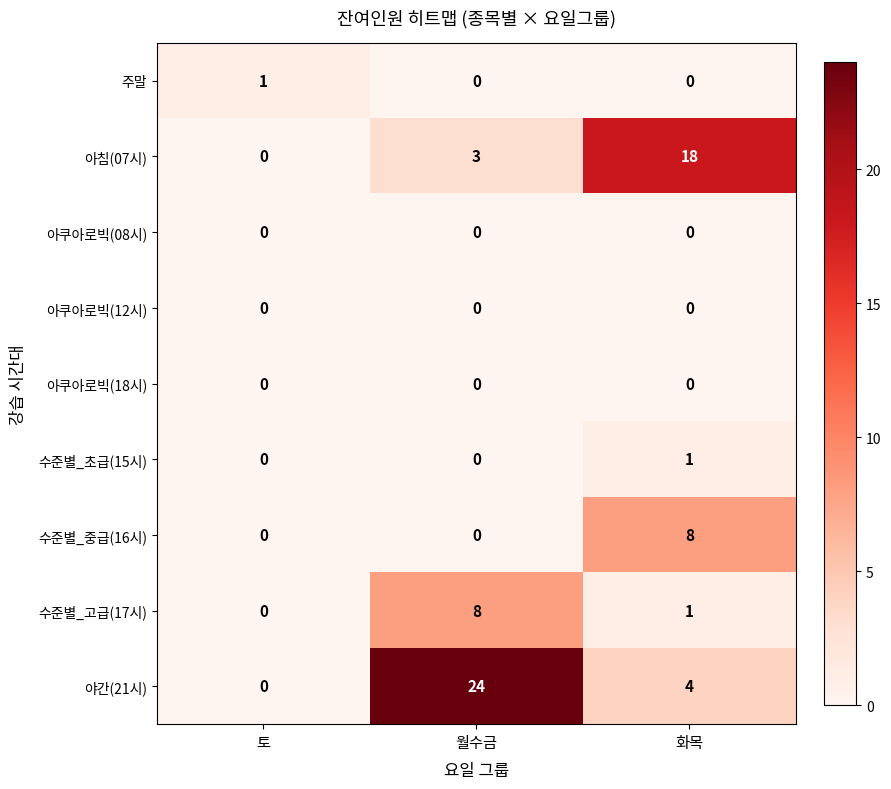

Reading left to right, transcribe all the data shown in this chart.

주말: 토=1	월수금=0	화목=0
아침(07시): 토=0	월수금=3	화목=18
아쿠아로빅(08시): 토=0	월수금=0	화목=0
아쿠아로빅(12시): 토=0	월수금=0	화목=0
아쿠아로빅(18시): 토=0	월수금=0	화목=0
수준별_초급(15시): 토=0	월수금=0	화목=1
수준별_중급(16시): 토=0	월수금=0	화목=8
수준별_고급(17시): 토=0	월수금=8	화목=1
야간(21시): 토=0	월수금=24	화목=4